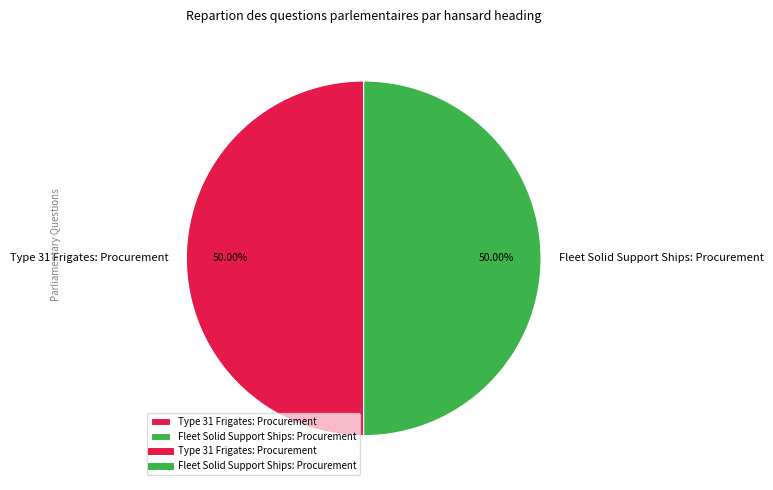

What percentage is the Type 31 Frigates: Procurement slice, to the nearest percent?

50%